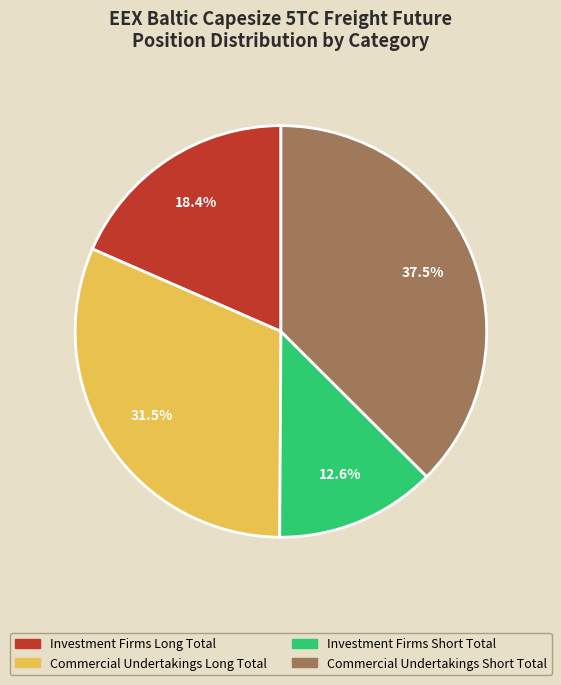

Which slice is the largest?

Commercial Undertakings Short Total